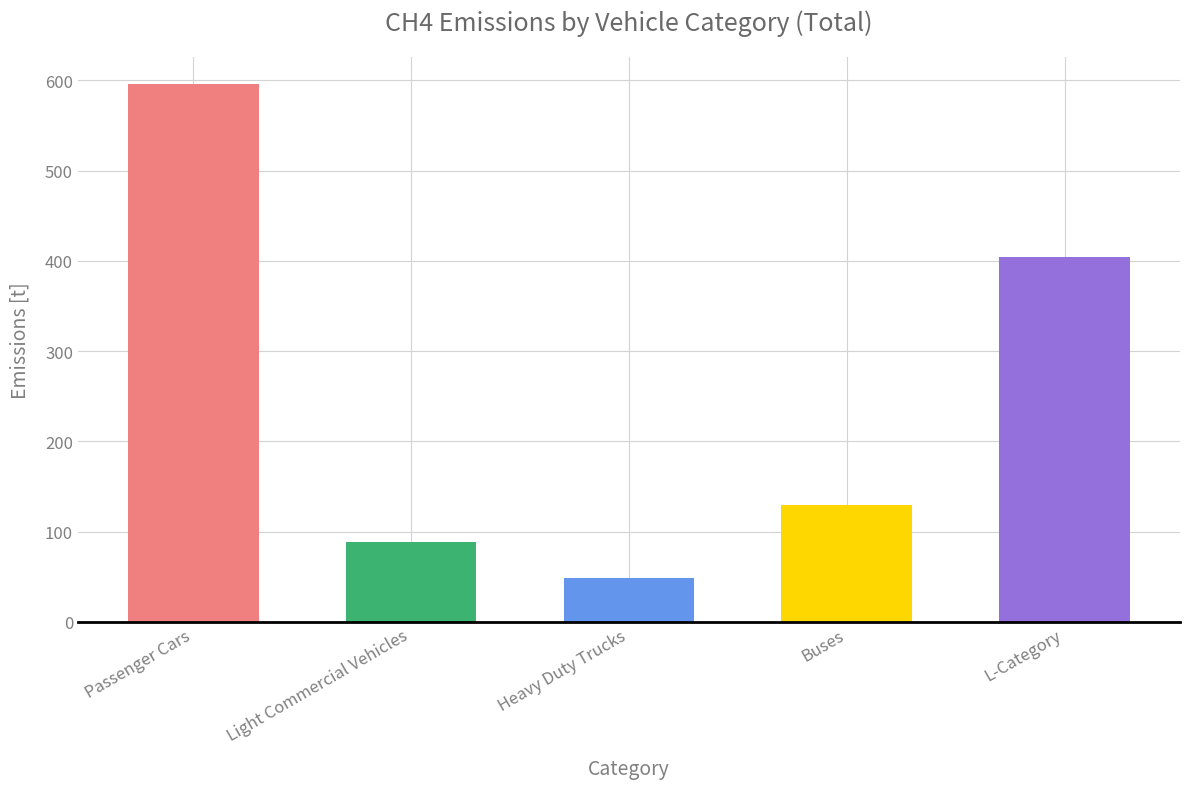

Which label corresponds to the largest value in the chart?

Passenger Cars